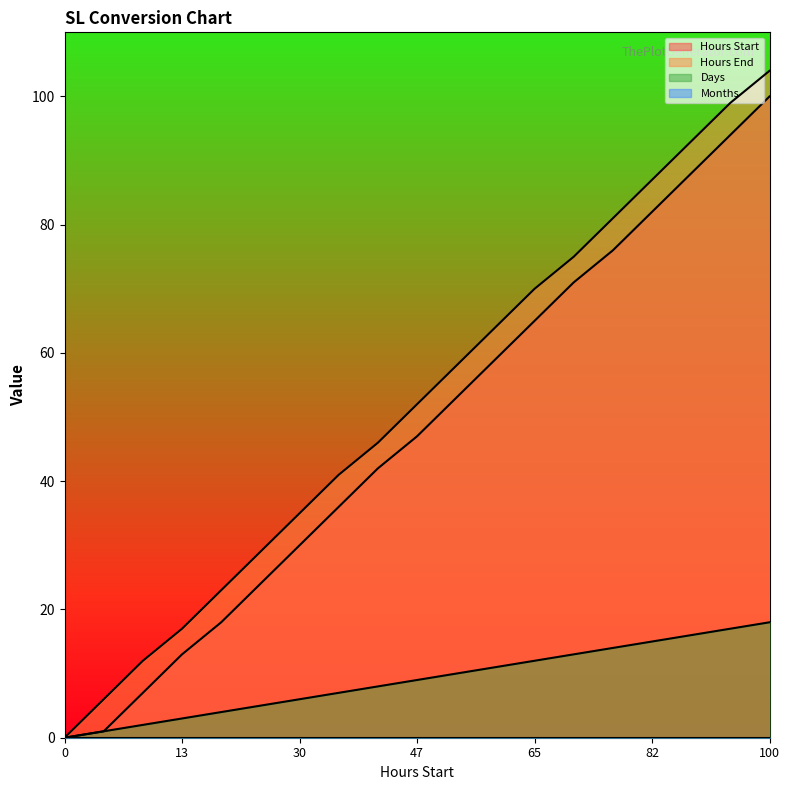

True or false: Days and Hours End cross at least once.

False